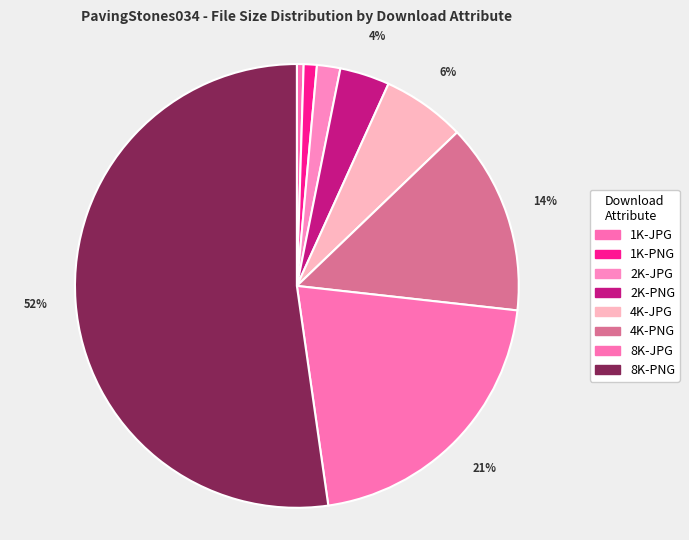

How many slices are in this pie chart?

8